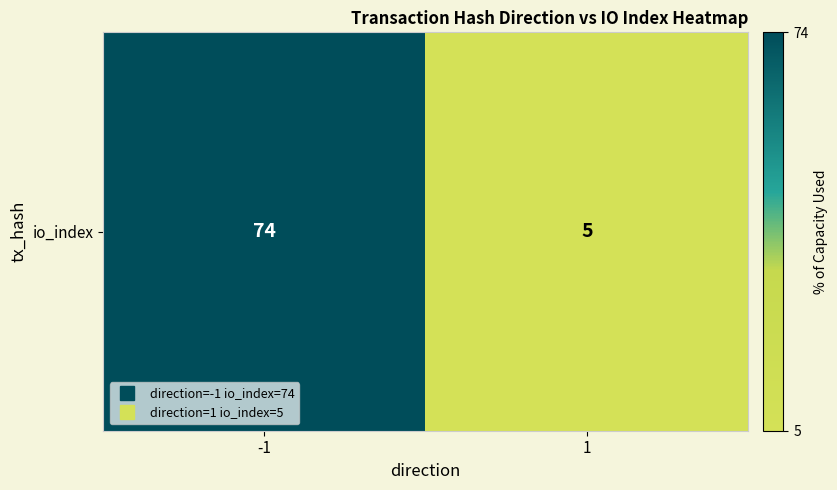

Which category has the lowest value across all series?

1